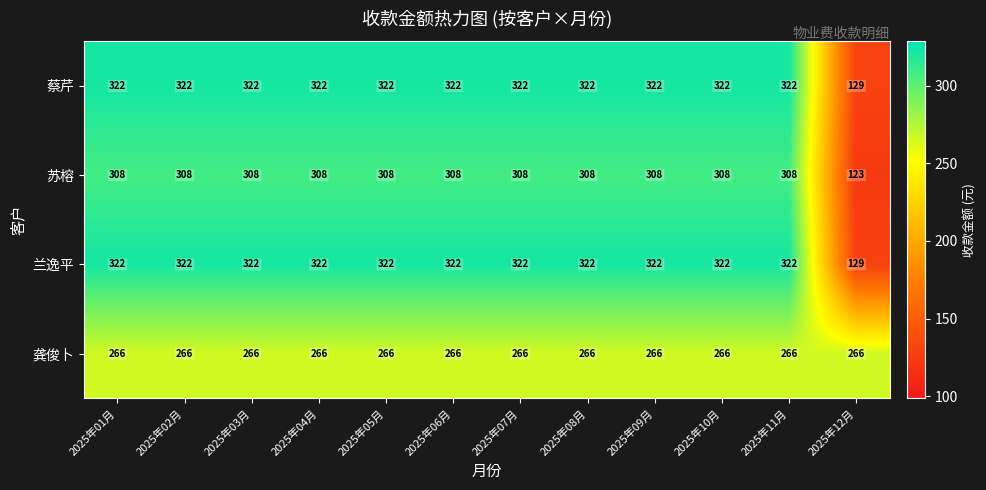

What is the spread (max minus min) of values at 2025年06月?

56